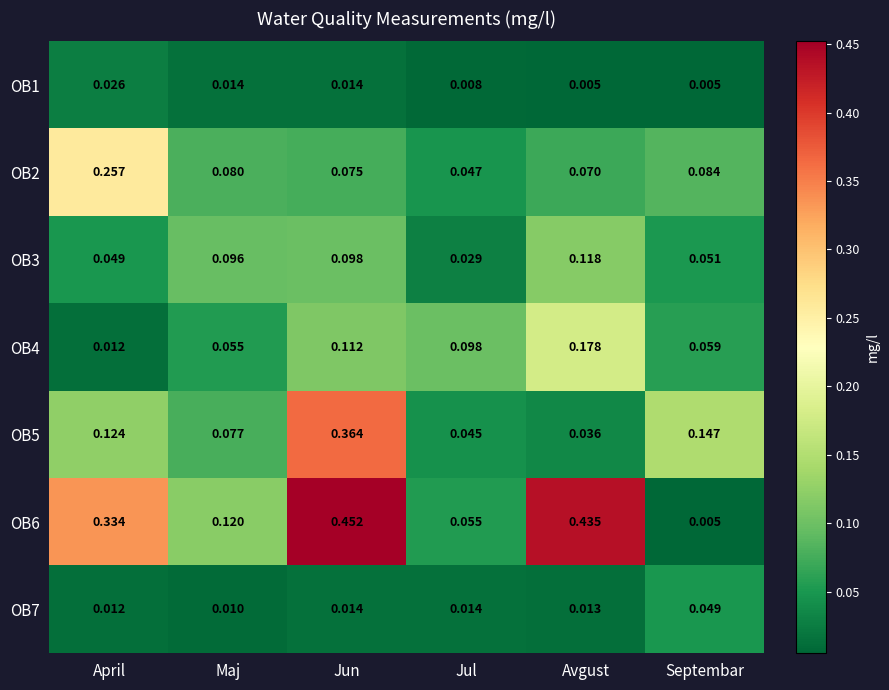

Where is OB4 nearest to the value 0?

April